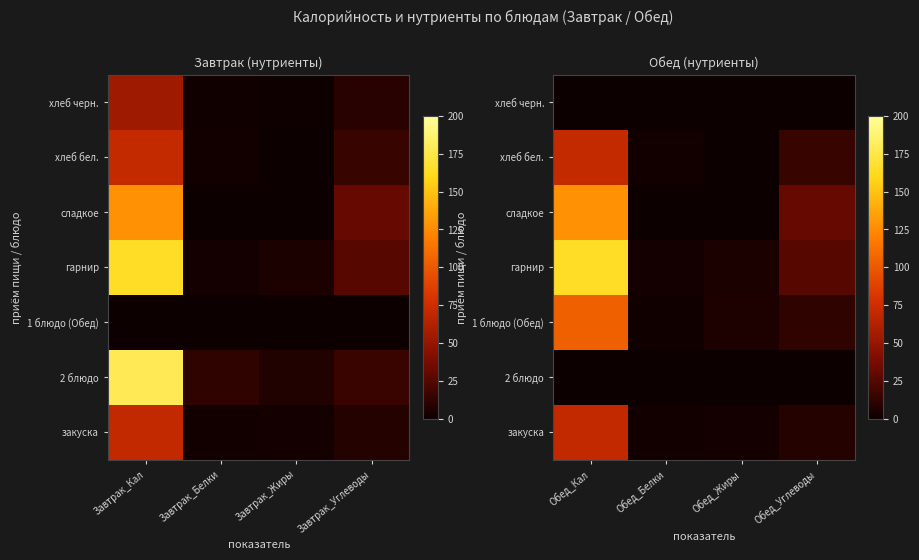

Is it true that 1 блюдо (Обед) equals 104.0 at Обед_Кал?

True